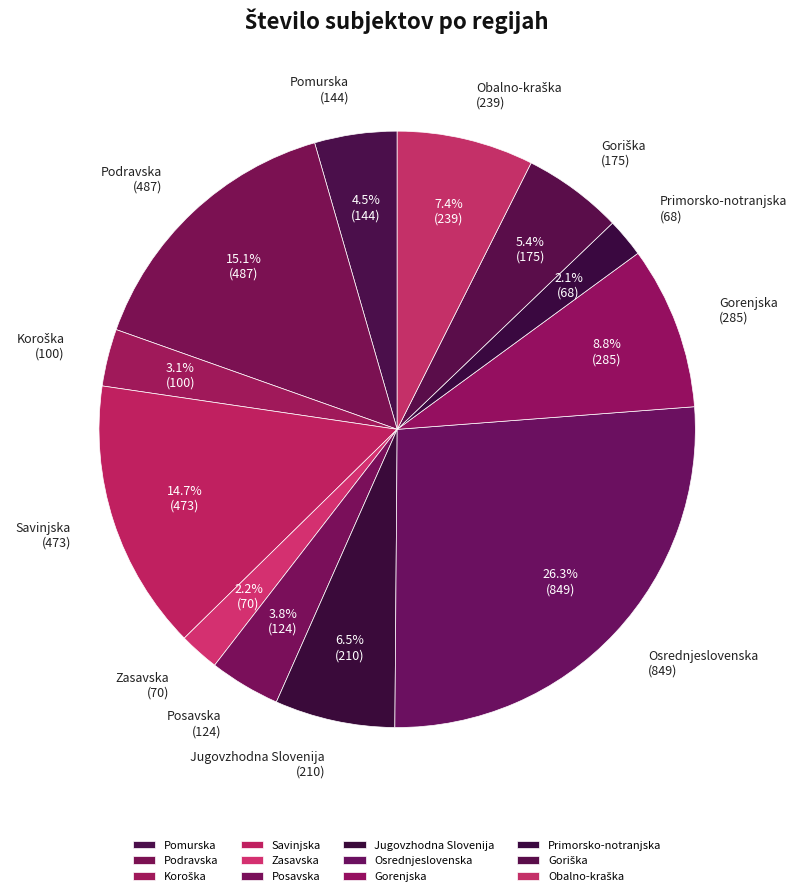

To the nearest percent, what is the difference between the largest and smallest slice percentages?

24%